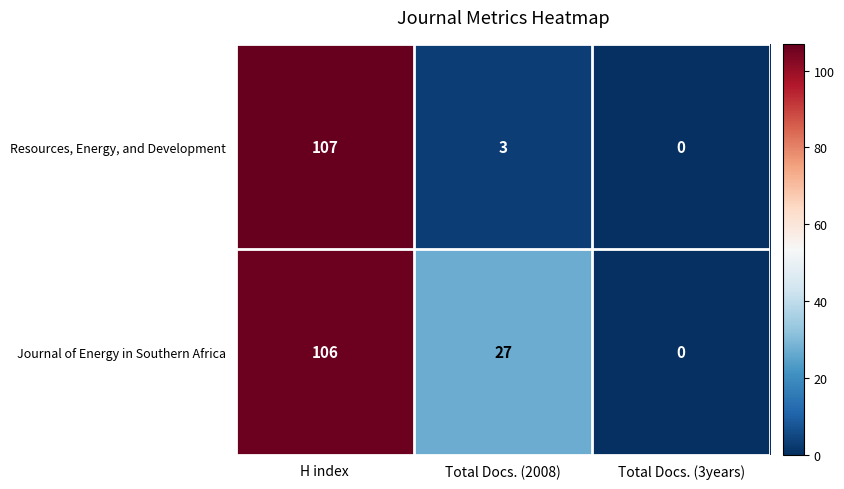

At which label is Resources, Energy, and Development closest to 53?

Total Docs. (2008)